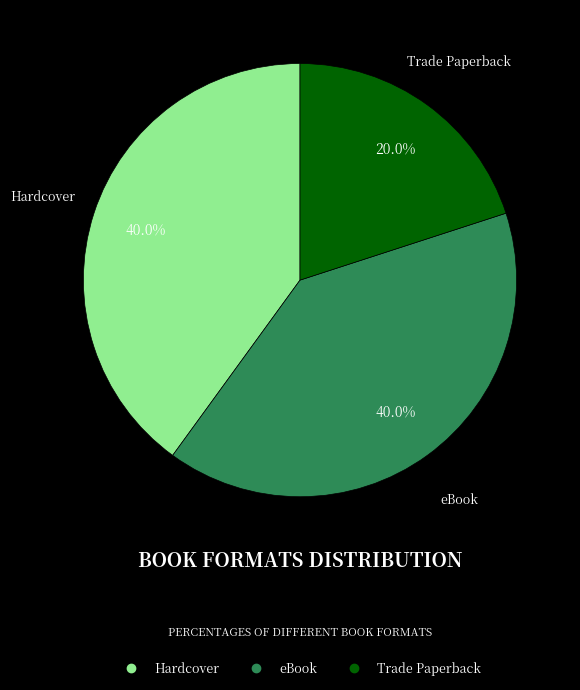

Is there a majority slice in this chart?

No